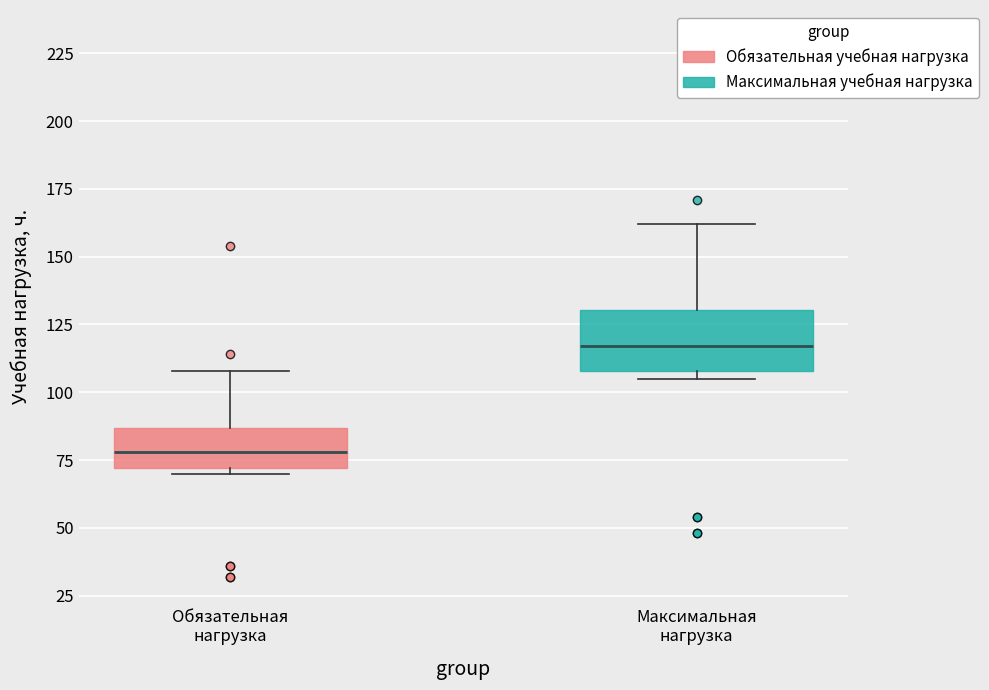

Where is the upper edge of the box for Максимальная нагрузка on the y-axis? The values are not printed on the chart, so give them approximately, as read against the axis.

130